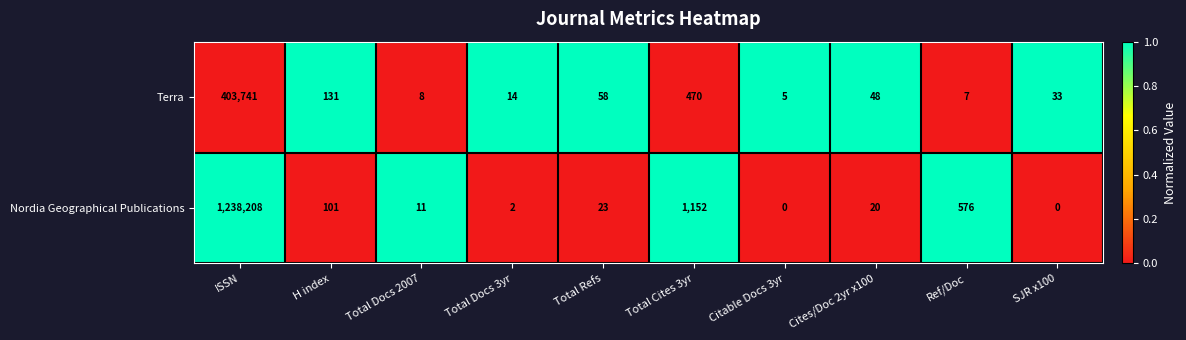

What is the approximate value of Terra at Total Docs 2007?

8